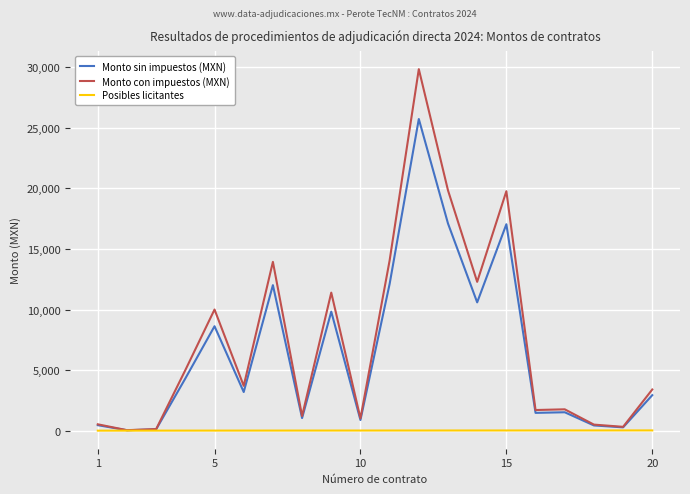

List the series in order of their peak value, highest first.

Monto con impuestos (MXN), Monto sin impuestos (MXN), Posibles licitantes